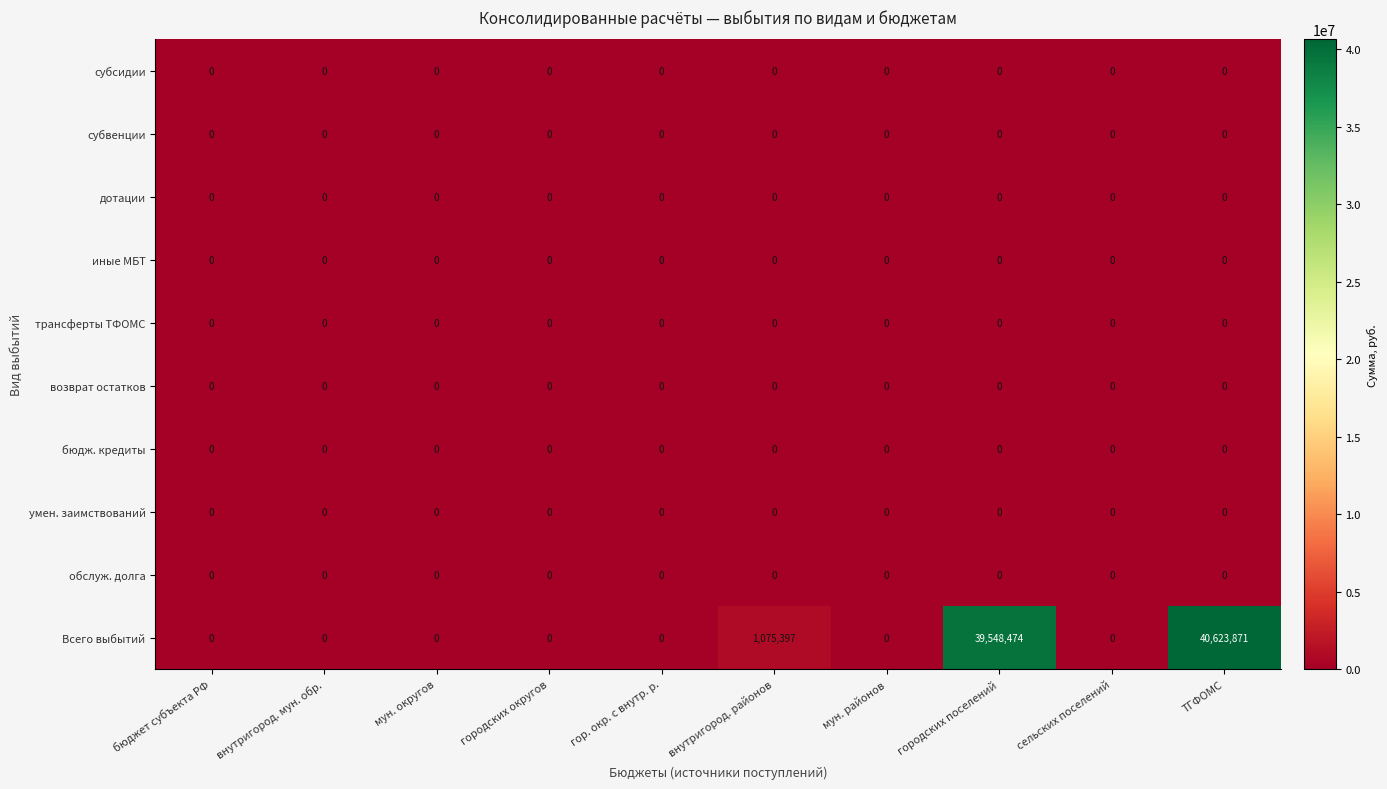

Which category has the highest value across all series?

ТГФОМС